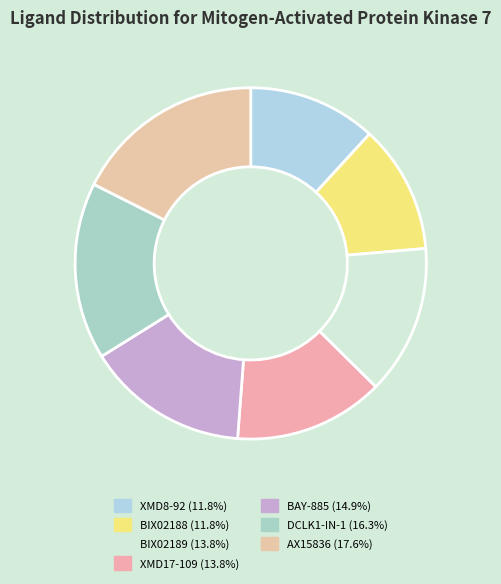

Is there a majority slice in this chart?

No